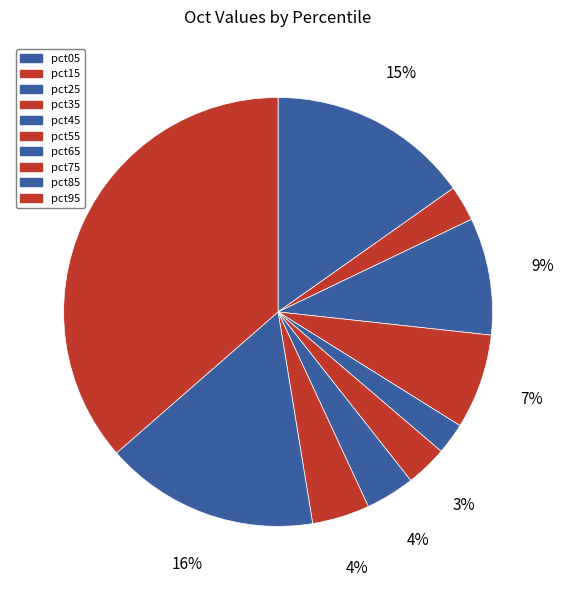

Which category has the biggest portion of the pie?

pct95